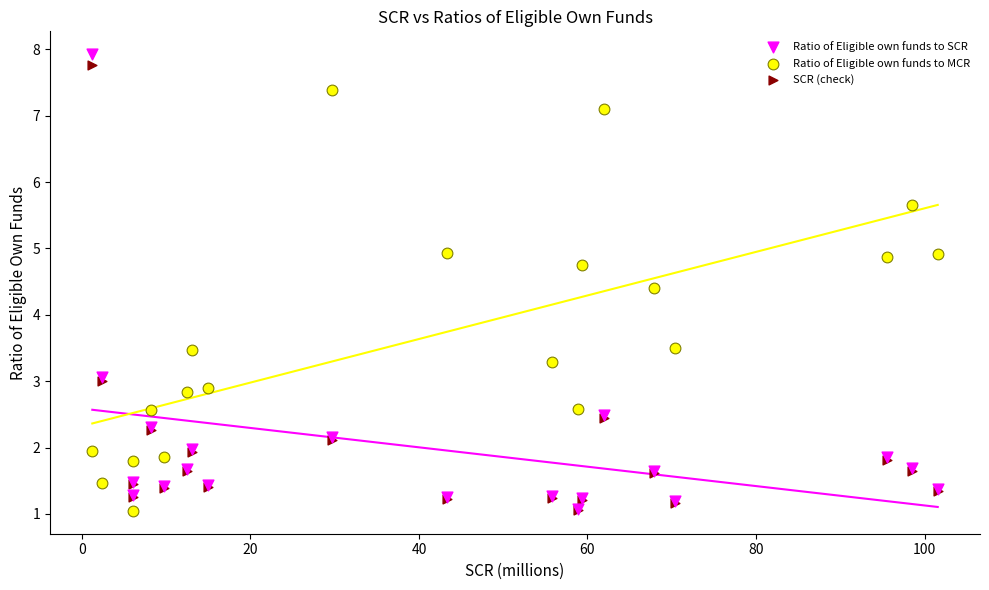

What are all the series names shown in the legend?

Ratio of Eligible own funds to SCR, Ratio of Eligible own funds to MCR, SCR (check)